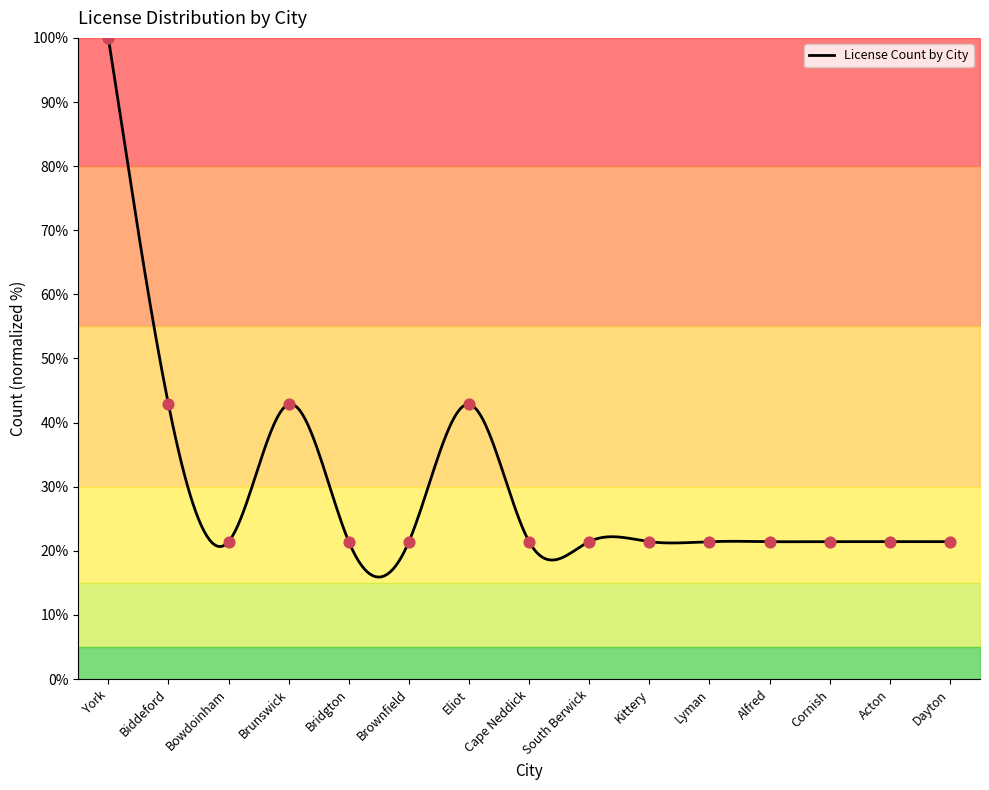

What is the change in value from Bowdoinham to Eliot?

+21.4